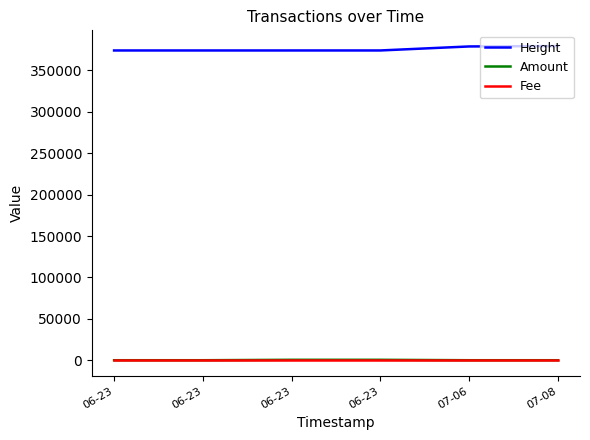

Which label corresponds to the largest value in the chart?

07-08